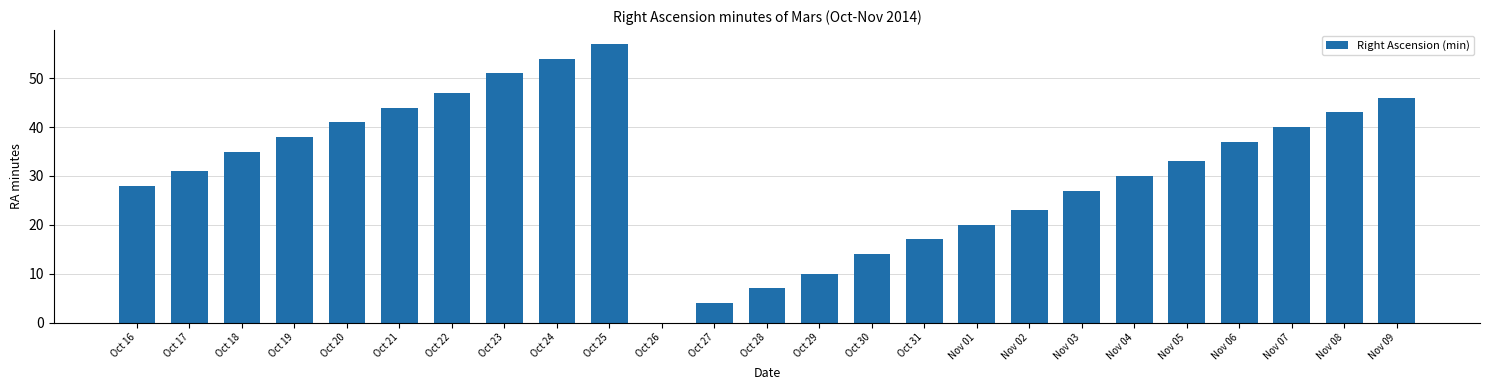

What is the sum of the values at Oct 16 and Oct 19?

66